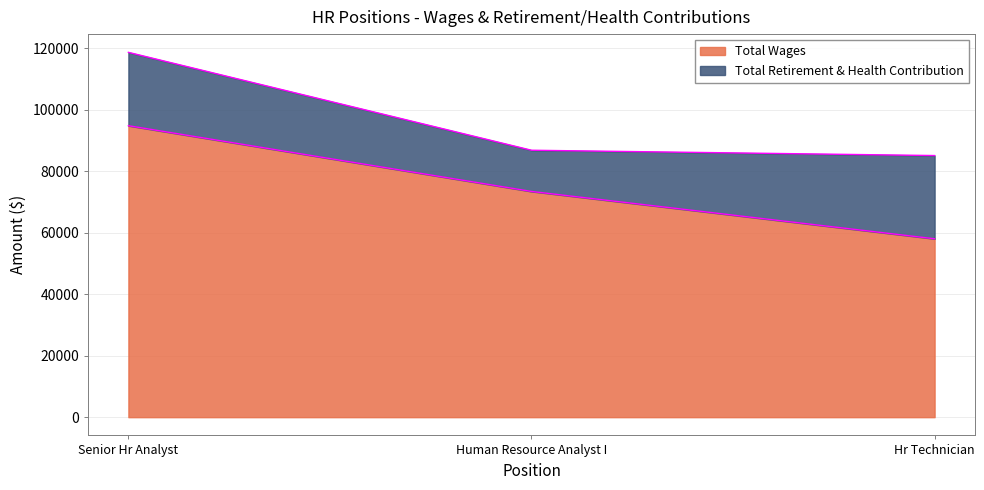

What is the change in value from Human Resource Analyst I to Hr Technician?

-15392